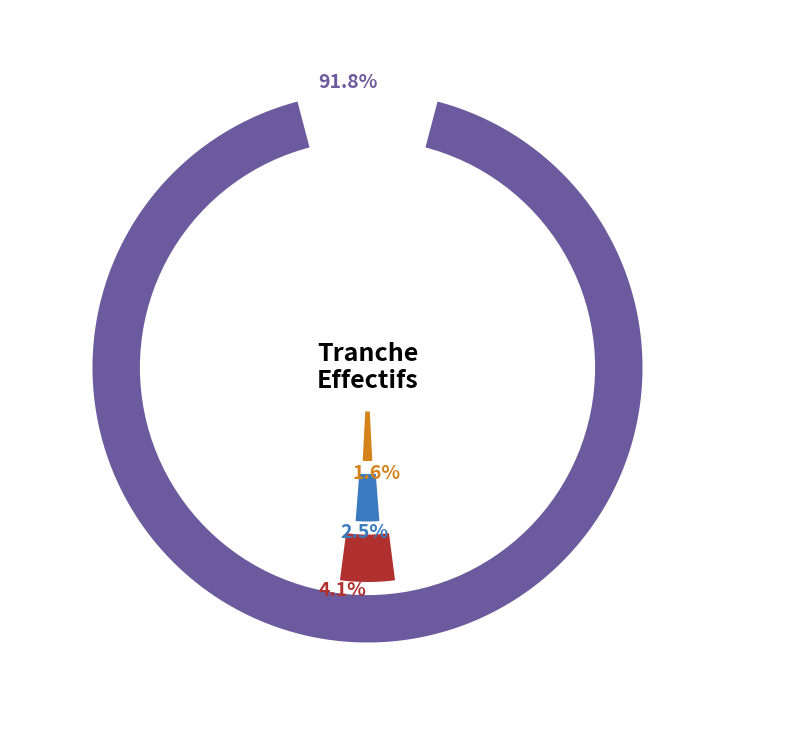

True or false: 02 accounts for 15% of the total.

False